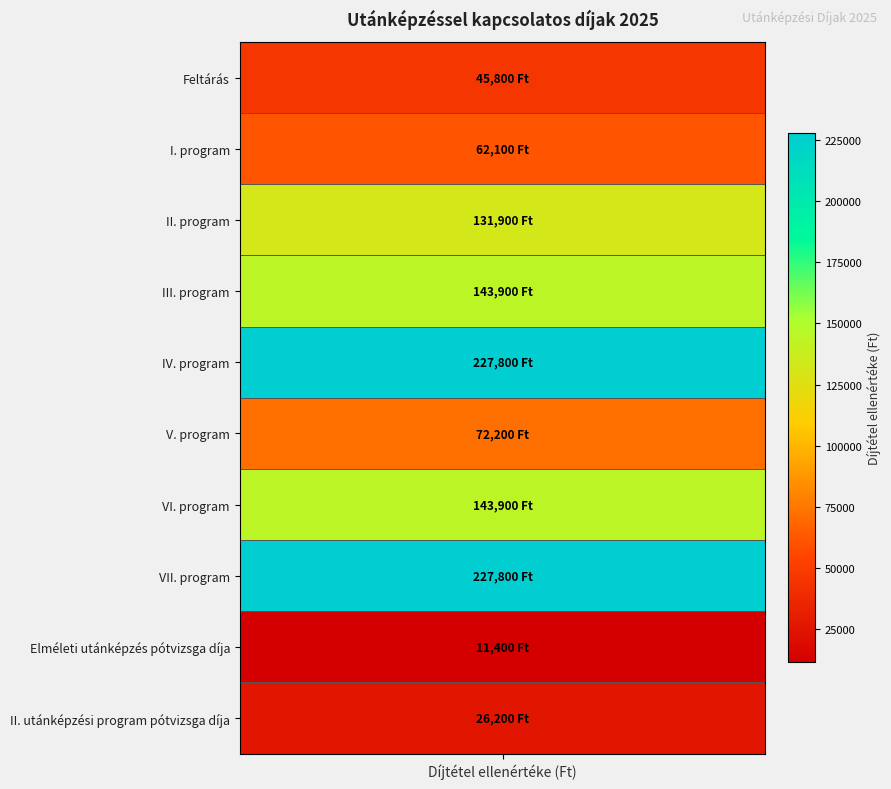

What is the ratio of the value at 4 to the value at 5?

3.2